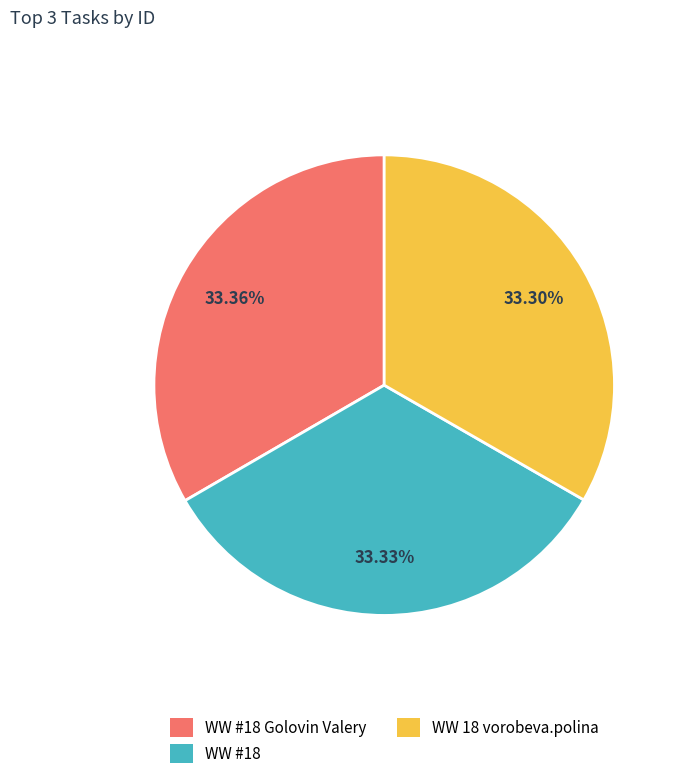

Combined, what portion of the pie is WW #18 and WW #18 Golovin Valery?

66.7%